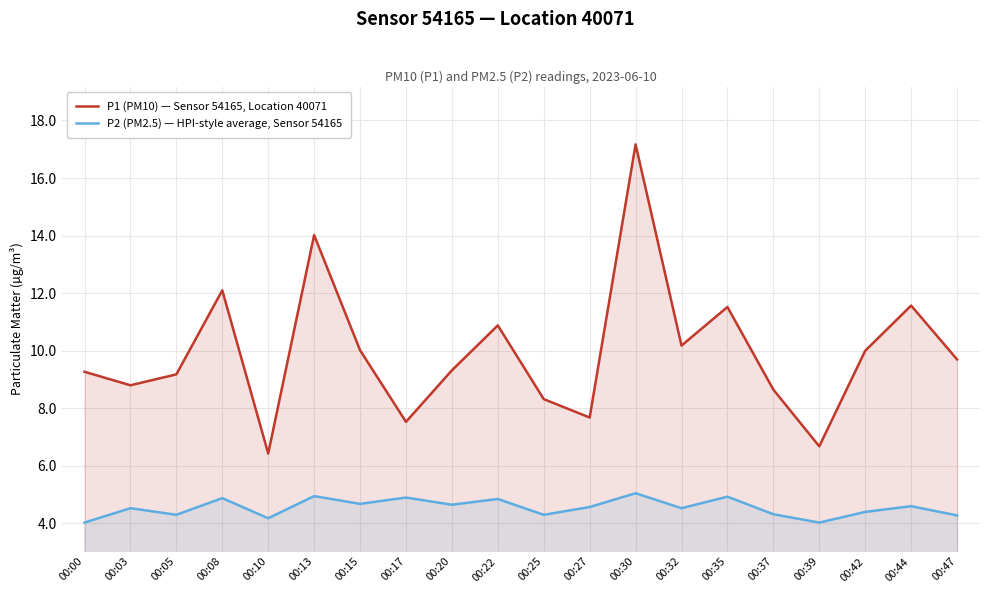

Reading left to right, transcribe all the data shown in this chart.

P1 (PM10) — Sensor 54165, Location 40071: 00:00=9.3	00:03=8.8	00:05=9.2	00:08=12.1	00:10=6.4	00:13=14.0	00:15=10.0	00:17=7.5	00:20=9.3	00:22=10.9	00:25=8.3	00:27=7.7	00:30=17.2	00:32=10.2	00:35=11.5	00:37=8.7	00:39=6.7	00:42=10.0	00:44=11.6	00:47=9.7
P2 (PM2.5) — HPI-style average, Sensor 54165: 00:00=4.0	00:03=4.5	00:05=4.3	00:08=4.9	00:10=4.2	00:13=5.0	00:15=4.7	00:17=4.9	00:20=4.7	00:22=4.8	00:25=4.3	00:27=4.6	00:30=5.0	00:32=4.5	00:35=4.9	00:37=4.3	00:39=4.0	00:42=4.4	00:44=4.6	00:47=4.3